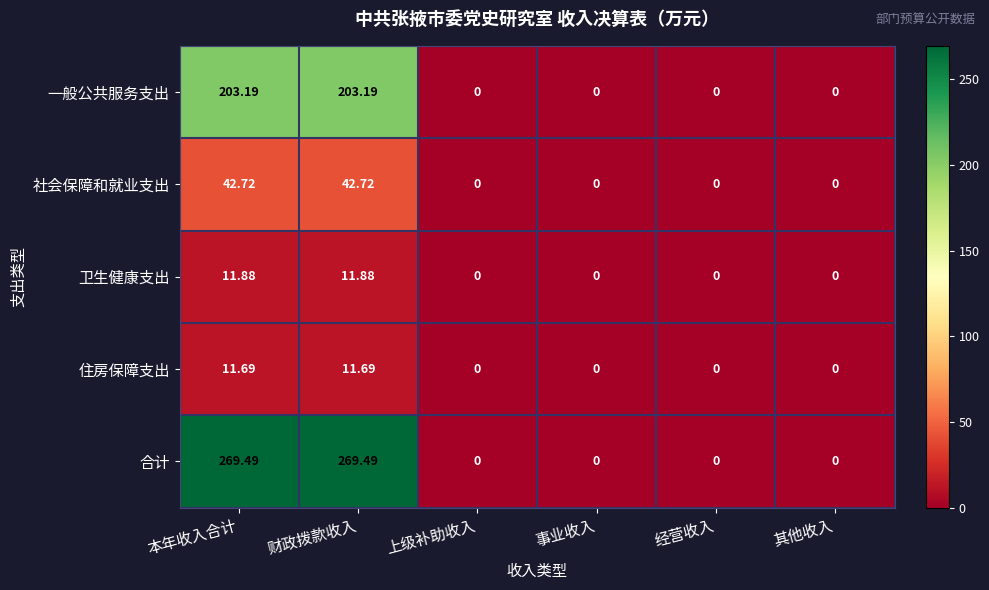

How many categories are shown in the chart?

6